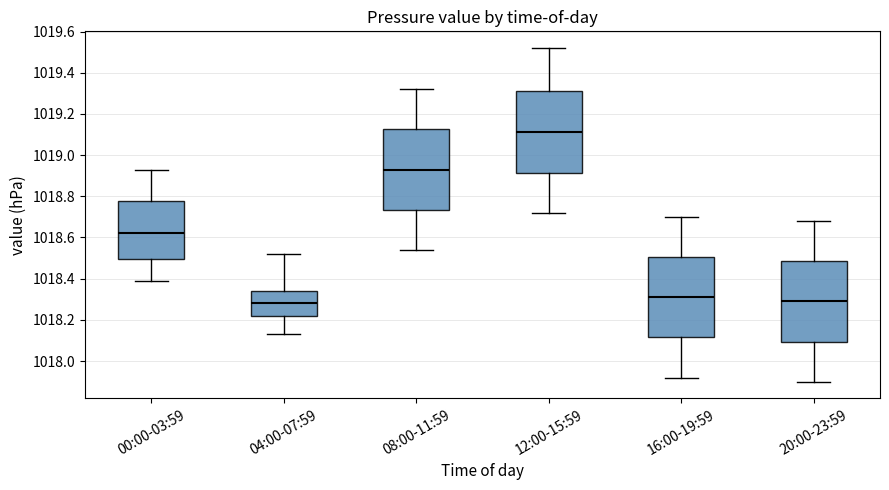

Where does the upper whisker of the box for 04:00-07:59 end on the y-axis? The values are not printed on the chart, so give them approximately, as read against the axis.

1018.52